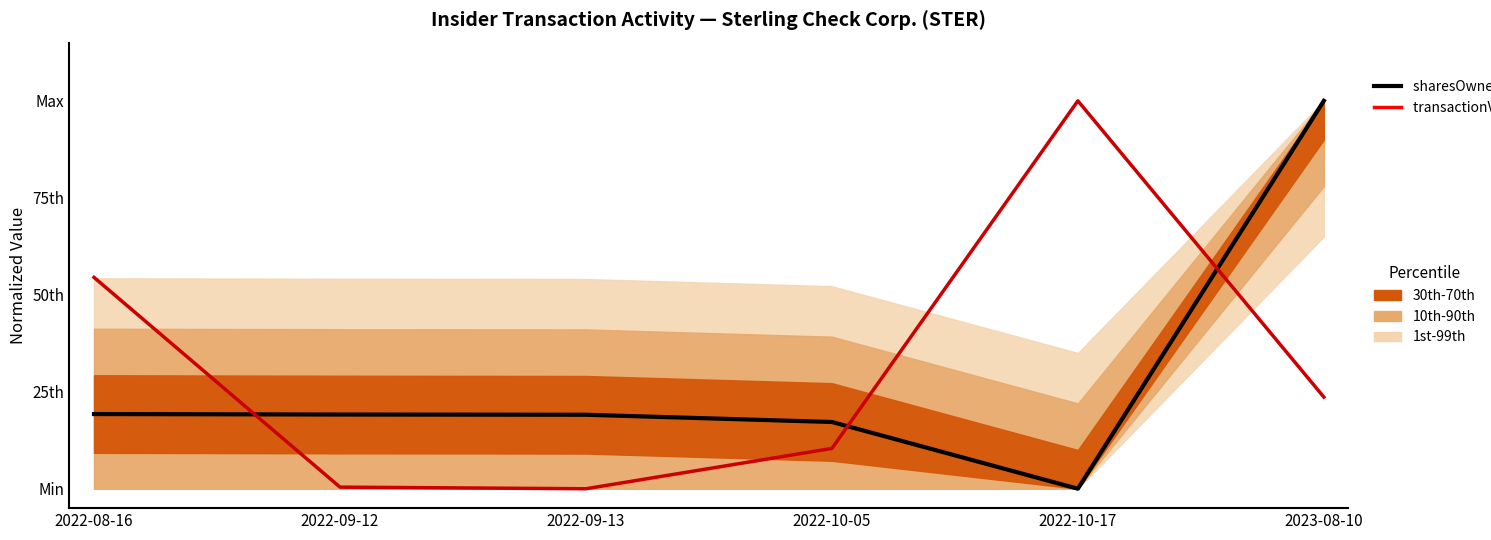

Reading right to left, extract all data points from this chart.

sharesOwnedFollowingTransaction (LTM): 1.0	0.0	0.2	0.2	0.2	0.2
transactionValue (CY): 0.2	1.0	0.1	0.0	0.0	0.5